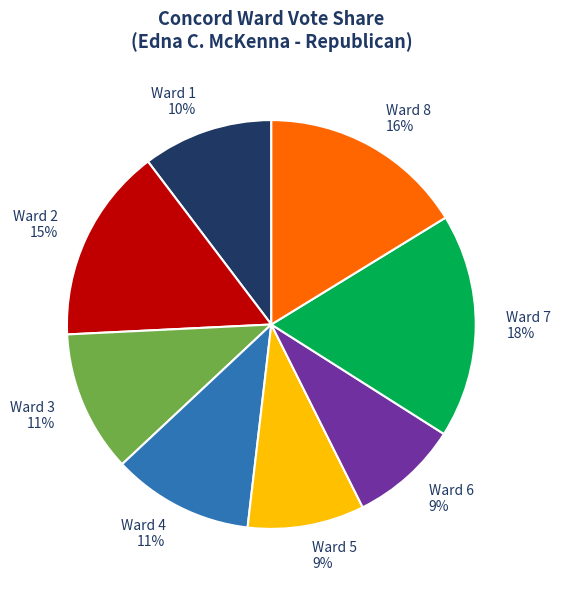

The Ward 8 slice represents 16% of the pie. True or false?

True